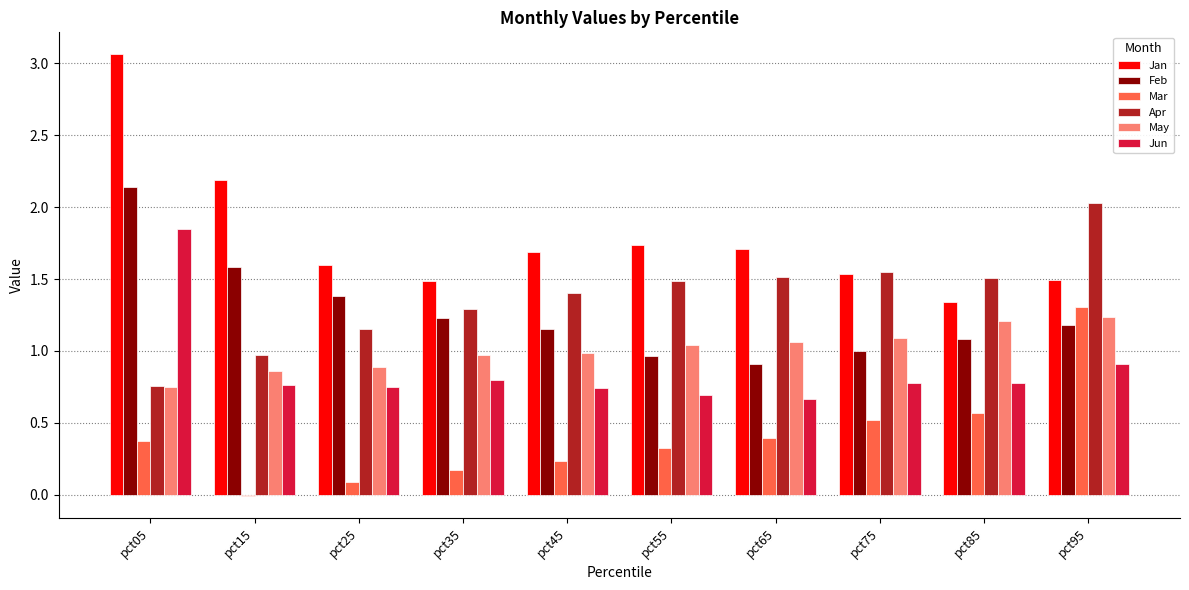

What is the total value across all series at pct85?

6.5